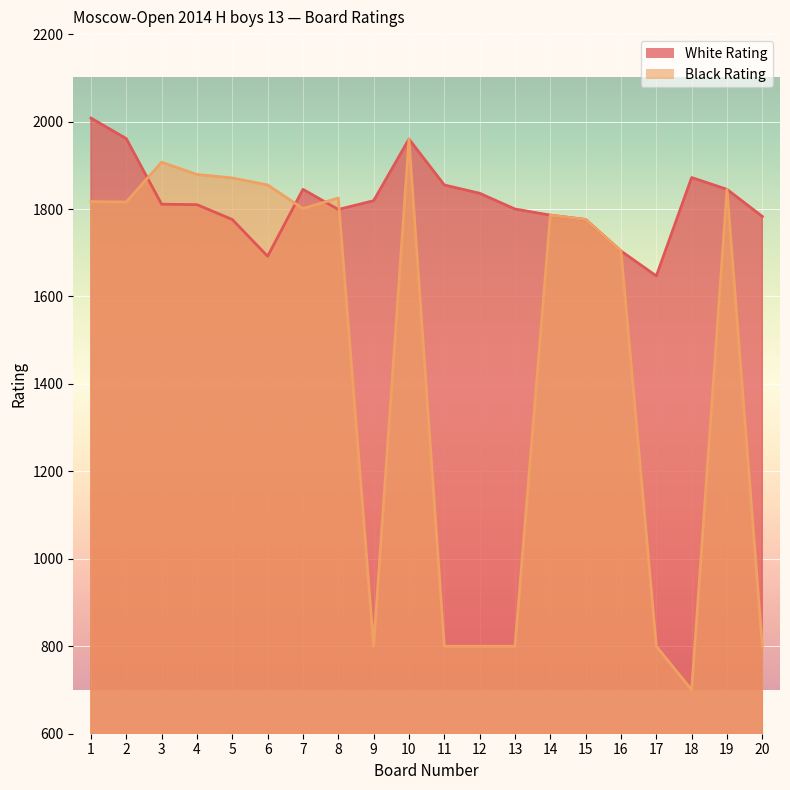

Count the number of categories in the chart.

20